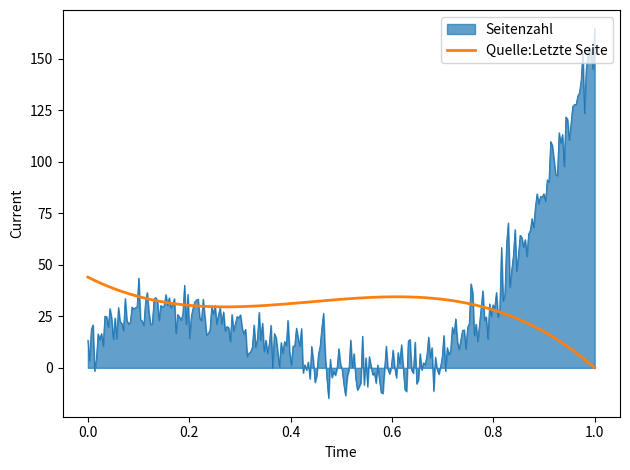

List the series in order of their peak value, highest first.

Seitenzahl, Quelle:Letzte Seite